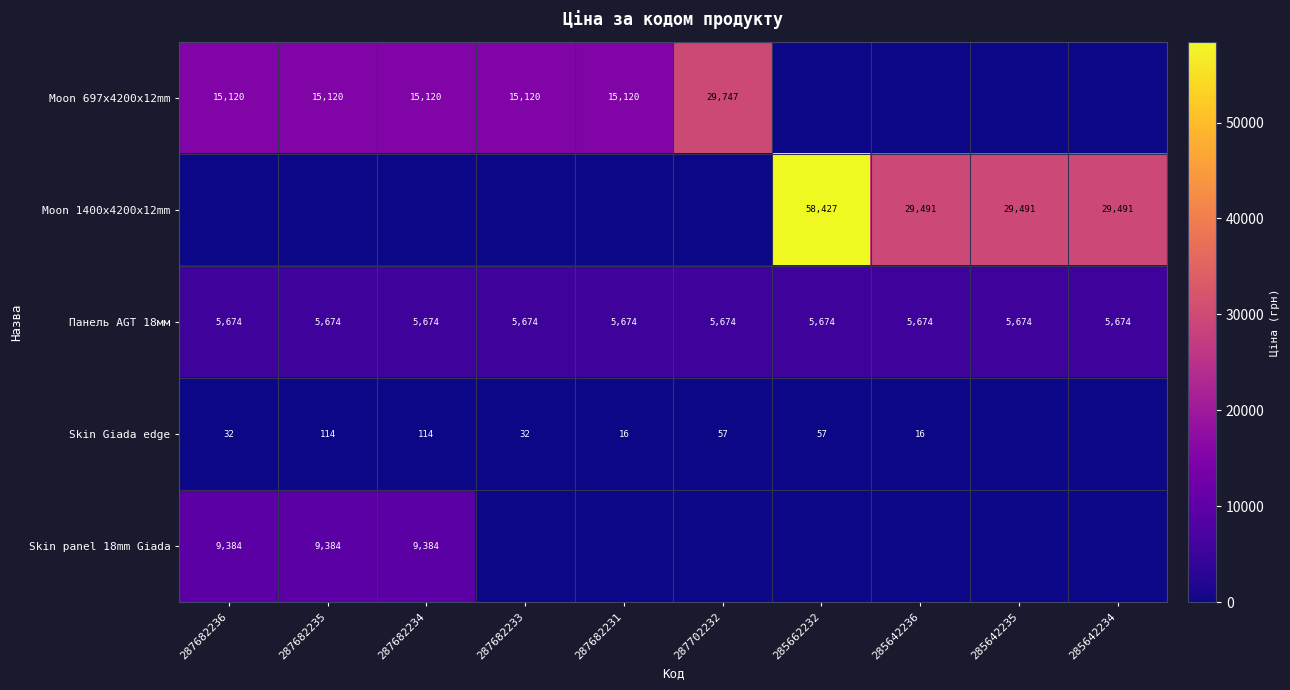

True or false: Moon 1400x4200x12mm has a value of 7916.2 at 285642236.

False